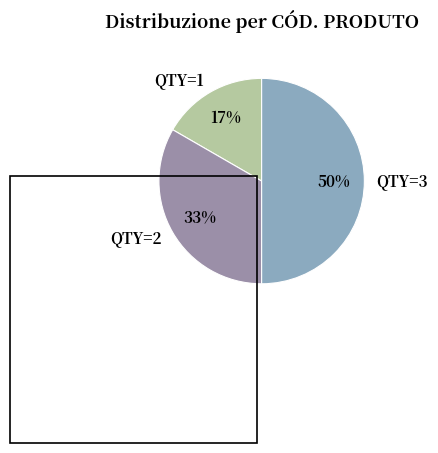

Count the number of slices in the pie.

3